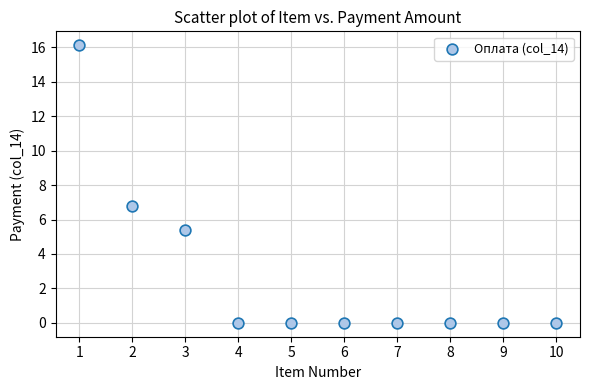

What is the range of Y values (max minus min)?

16.1